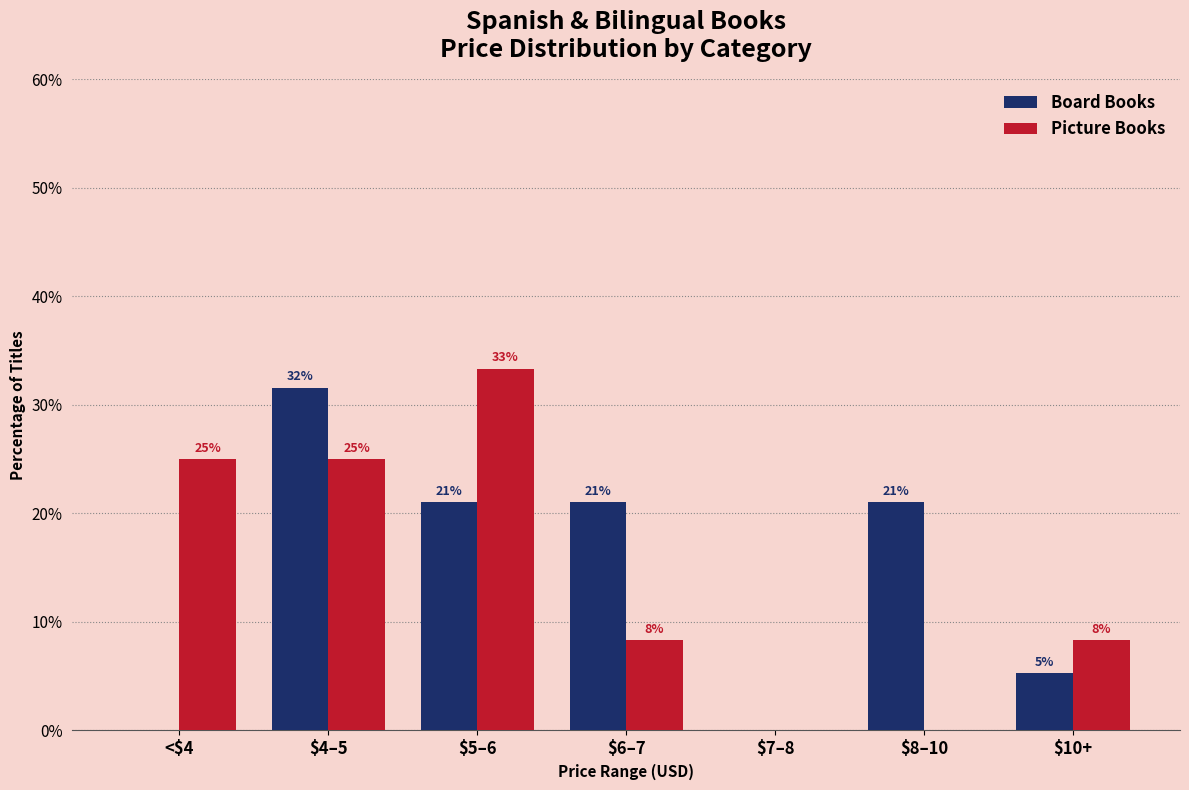

The Board Books series shows 52.4 at $4–5. True or false?

False